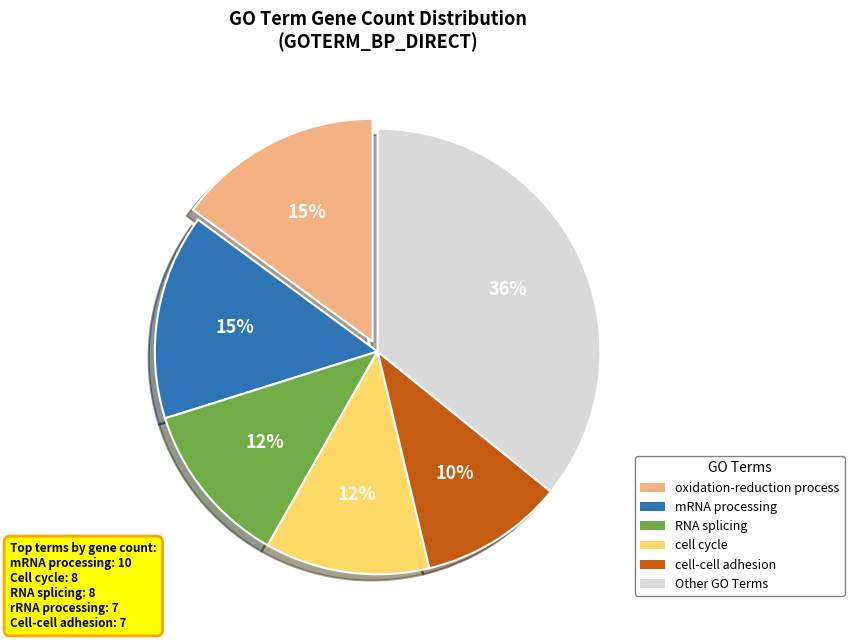

To the nearest percent, what portion does mRNA processing represent?

15%